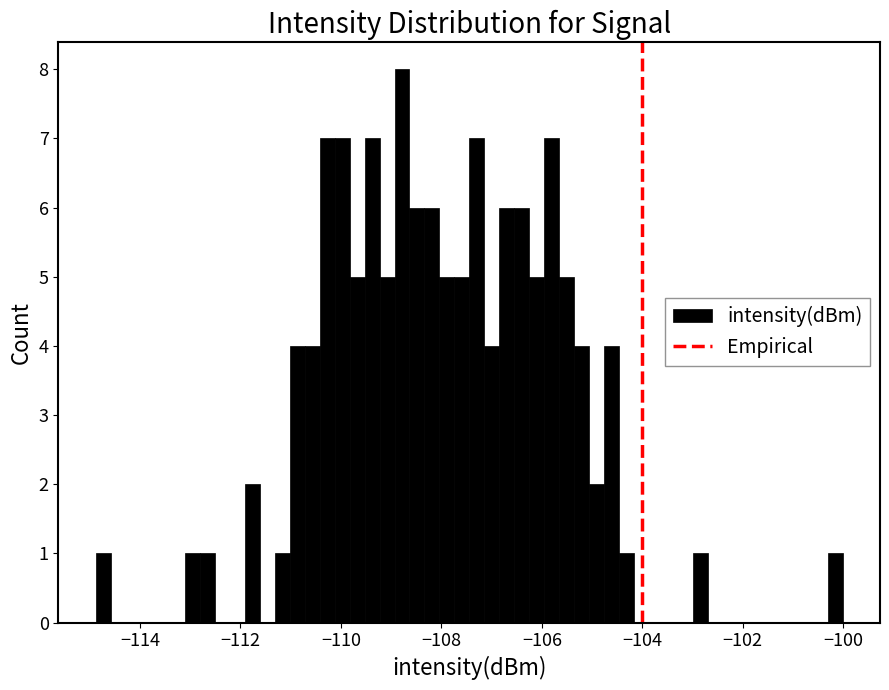

Read against the x-axis, roughly where is the centre of the tallest bar?

-108.8